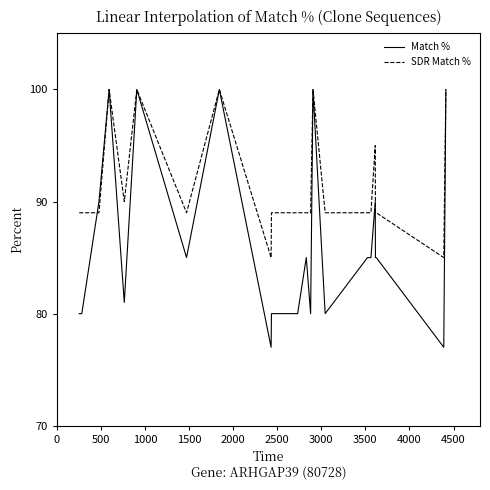

At how many categories does at least one series exceed 89?

8